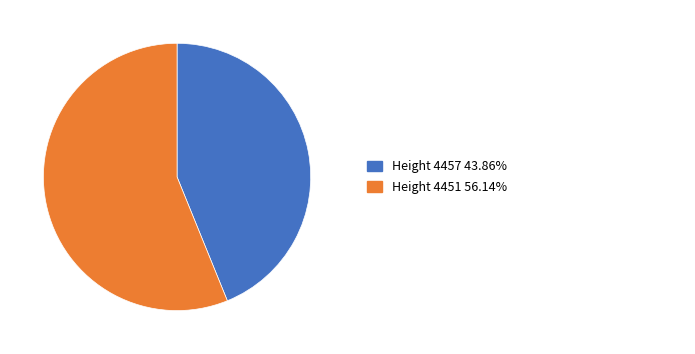

Is there any slice that represents more than half of the pie?

Yes